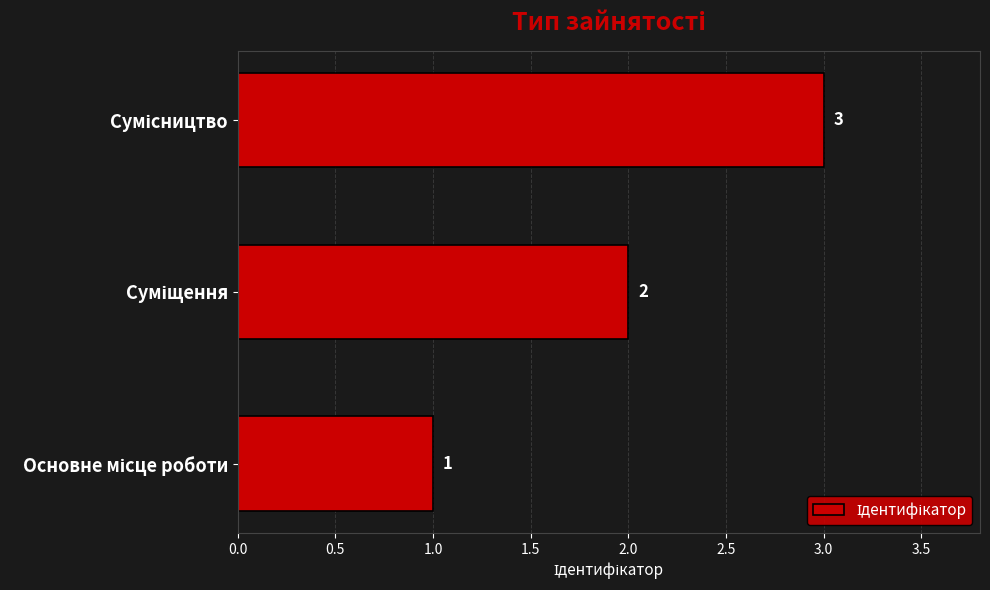

What is the maximum value shown in the chart?

3